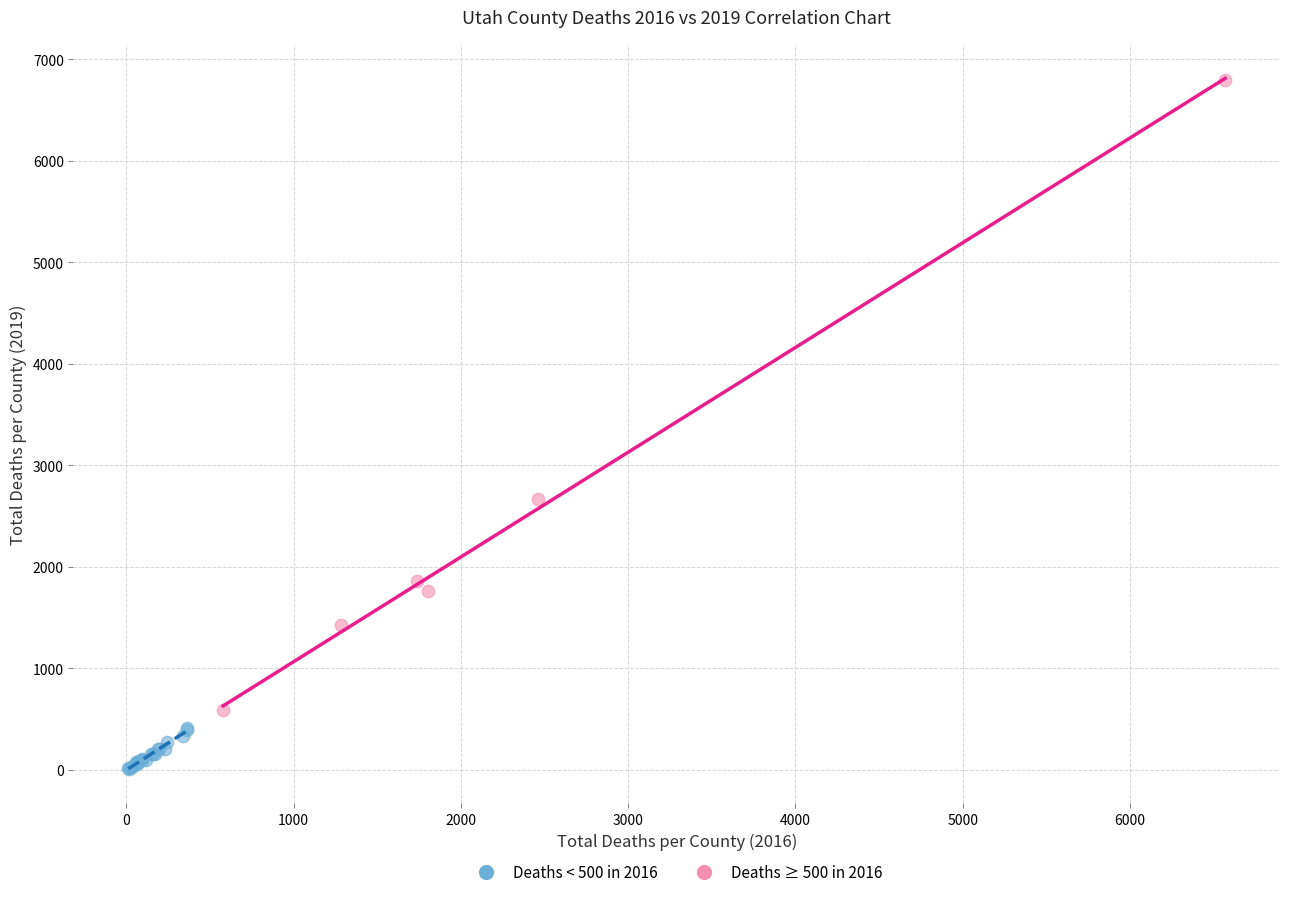

What are all the series names shown in the legend?

Deaths < 500 in 2016, Deaths ≥ 500 in 2016